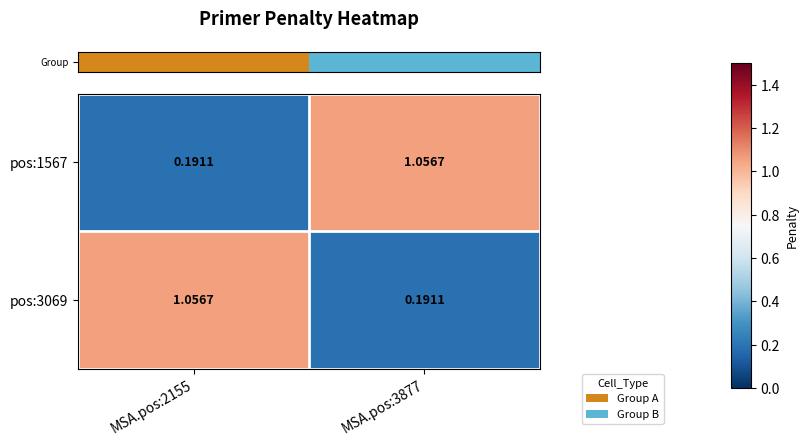

Is the value of pos:1567 at MSA.pos:3877 greater than the value of pos:3069 at MSA.pos:3877?

Yes